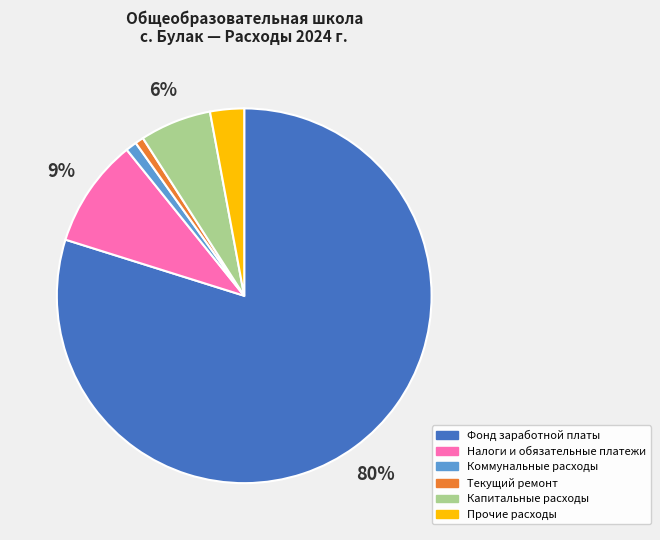

Is the sum of Коммунальные расходы and Текущий ремонт greater than half?

No